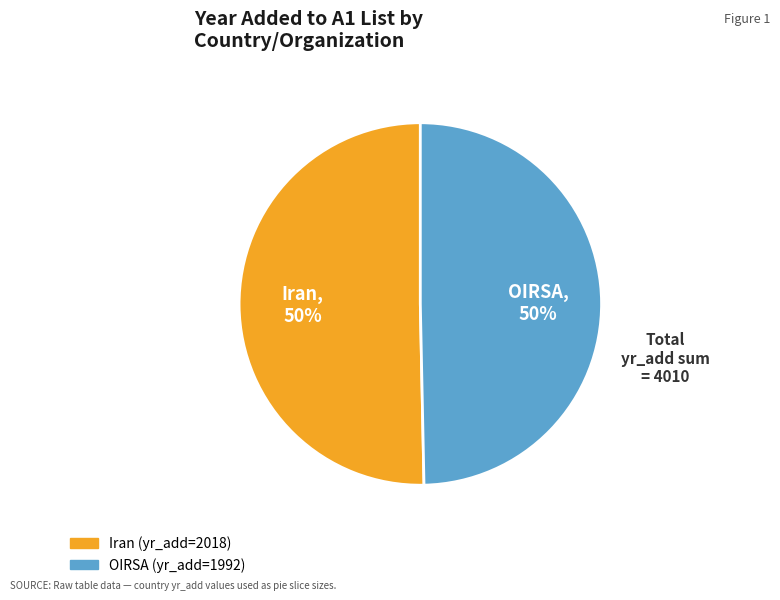

To the nearest percent, what is the average slice percentage?

50%